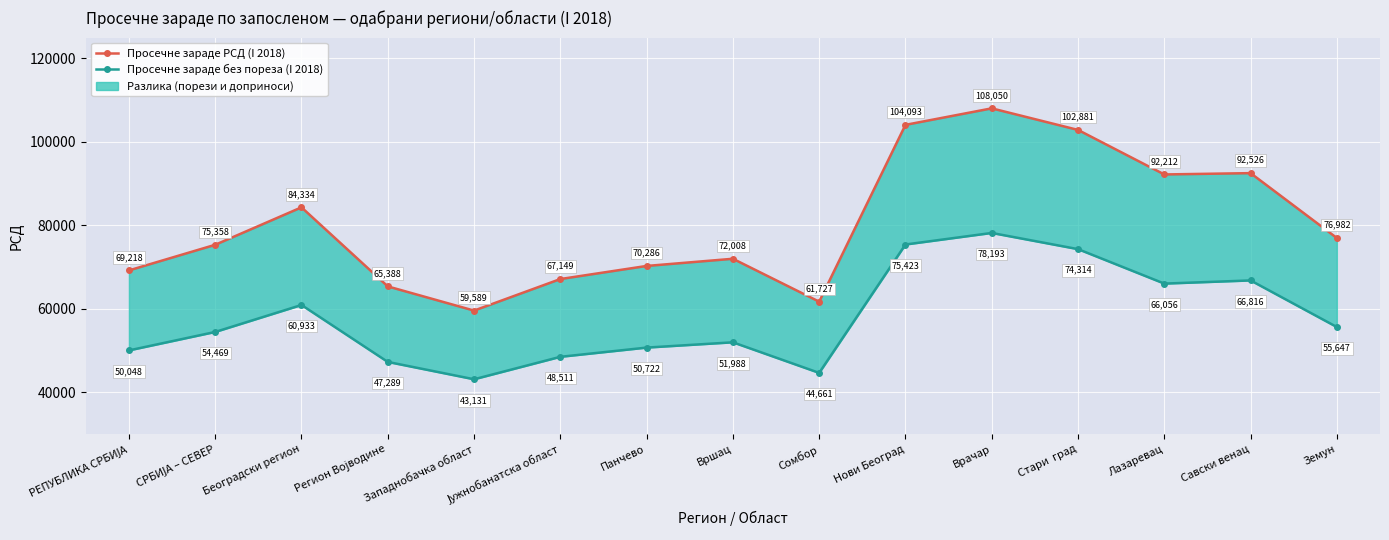

What is the label of the 1st point from the left?

РЕПУБЛИКА СРБИЈА